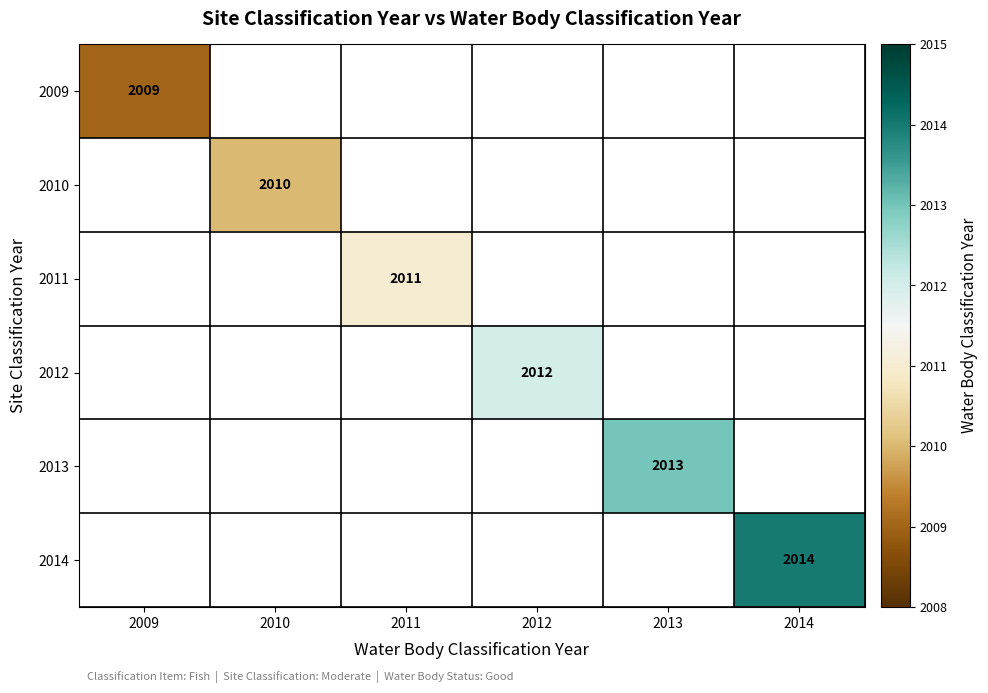

The value of 2011 at 2011 is 2011. True or false?

True